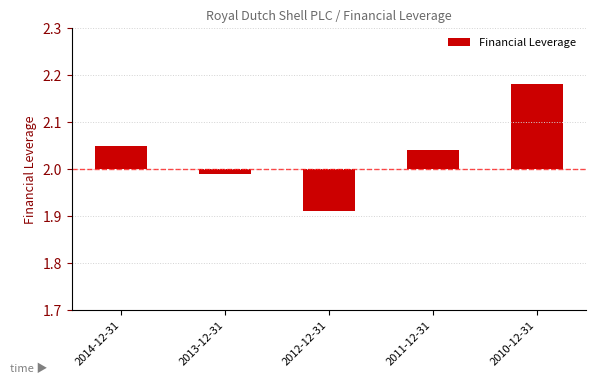

What position from the right is 2013-12-31?

4